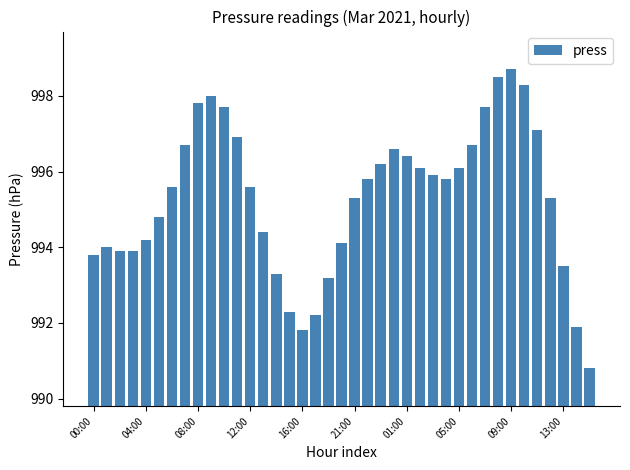

What is the minimum value shown in the chart?

990.8